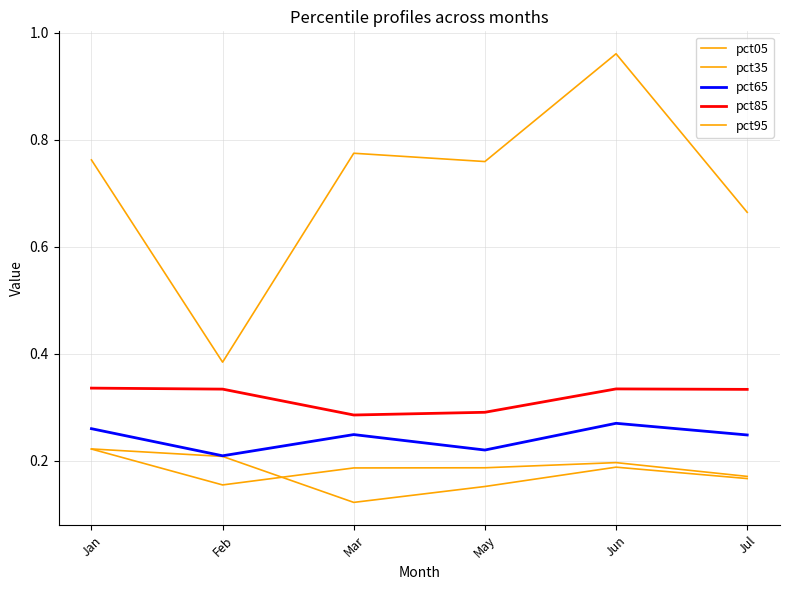

True or false: pct85 and pct35 cross at least once.

False